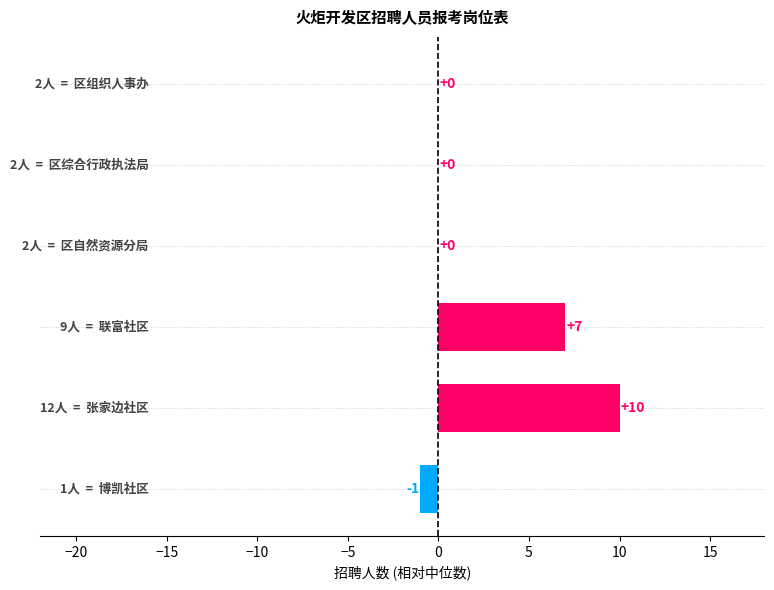

Are the bars horizontal?

Yes